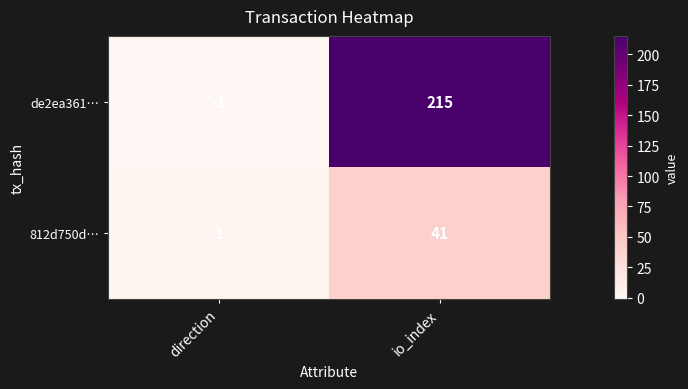

Reading left to right, what are all the values shown in this chart?

de2ea361…: direction=-1	io_index=215
812d750d…: direction=1	io_index=41